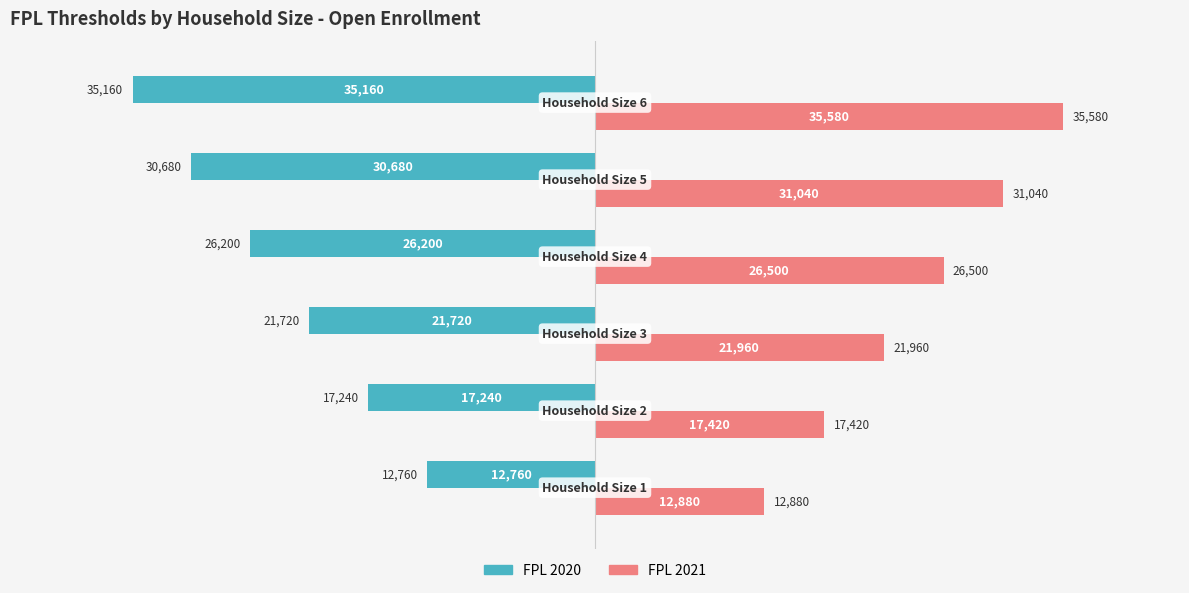

What is the sum of all FPL 2021 values?

145380